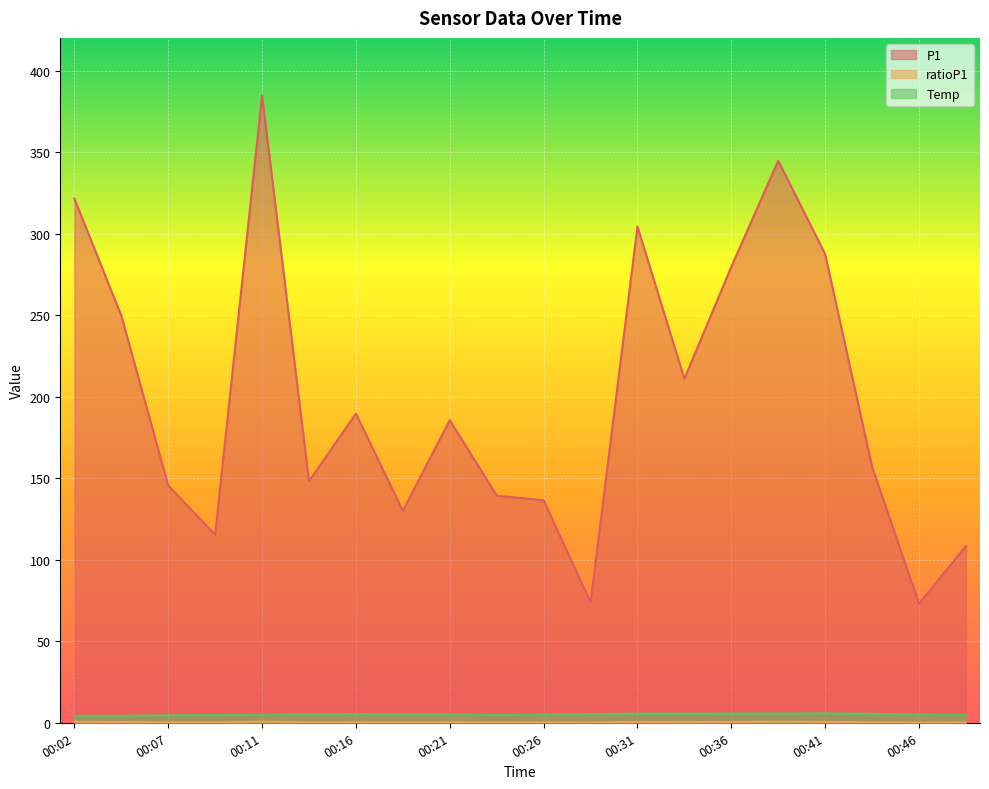

True or false: Temp and ratioP1 intersect in this chart.

False